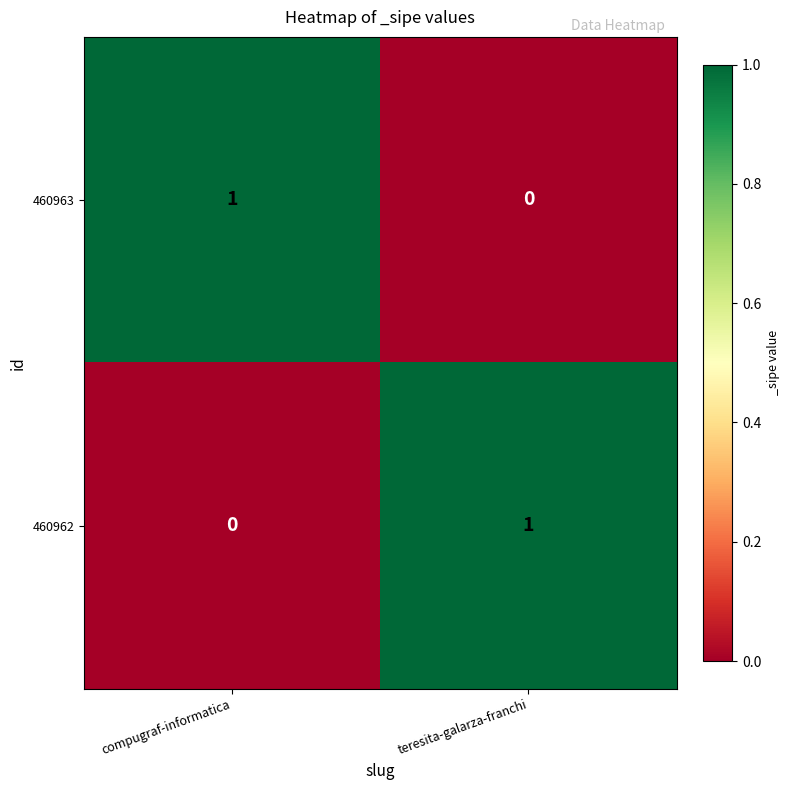

List the labels in order of 460963 value, smallest first.

teresita-galarza-franchi, compugraf-informatica